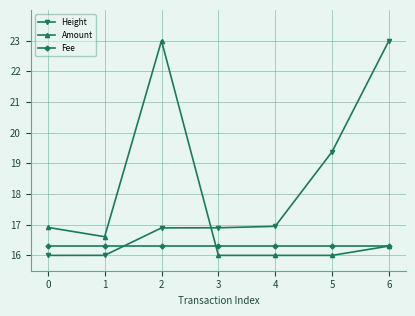

Where do Height and Amount first cross each other?

2 and 3